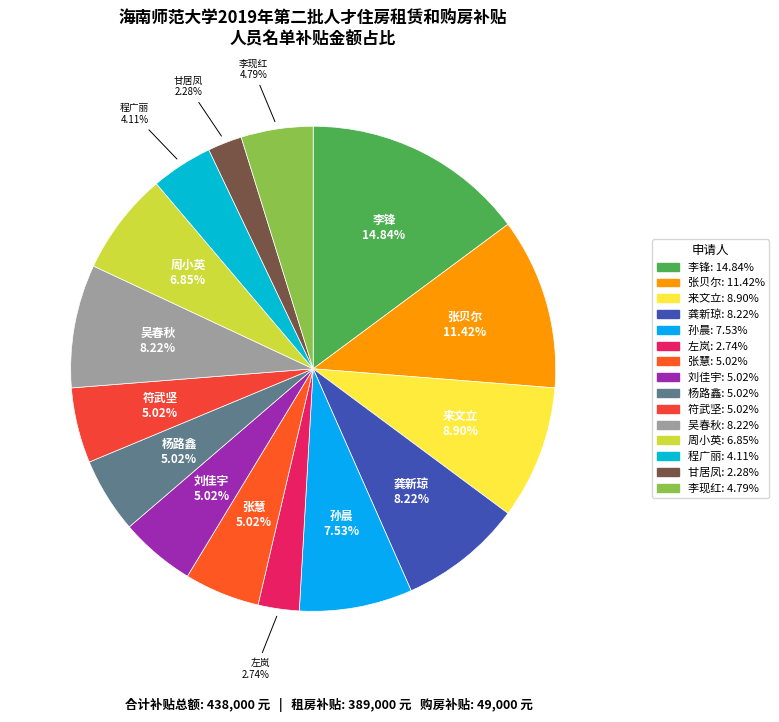

To the nearest percent, what percentage of the pie is 刘佳宇?

5%